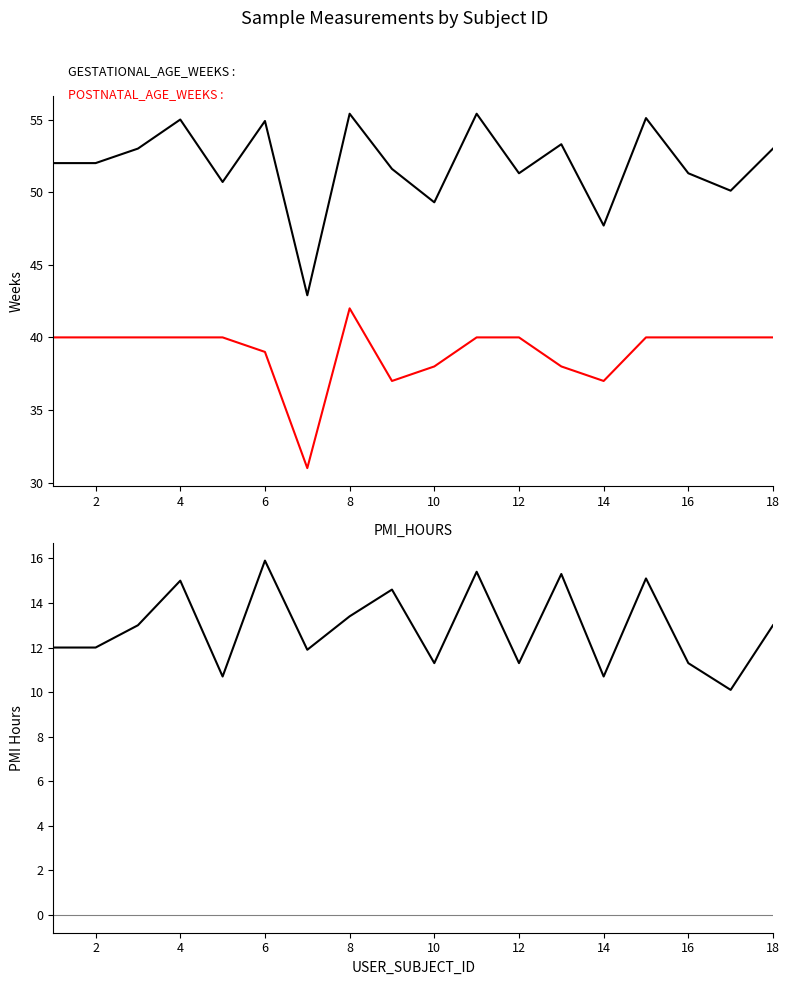

In POSTNATAL_AGE_WEEKS, how many points are lower than both neighbors (excluding endpoints)?

3